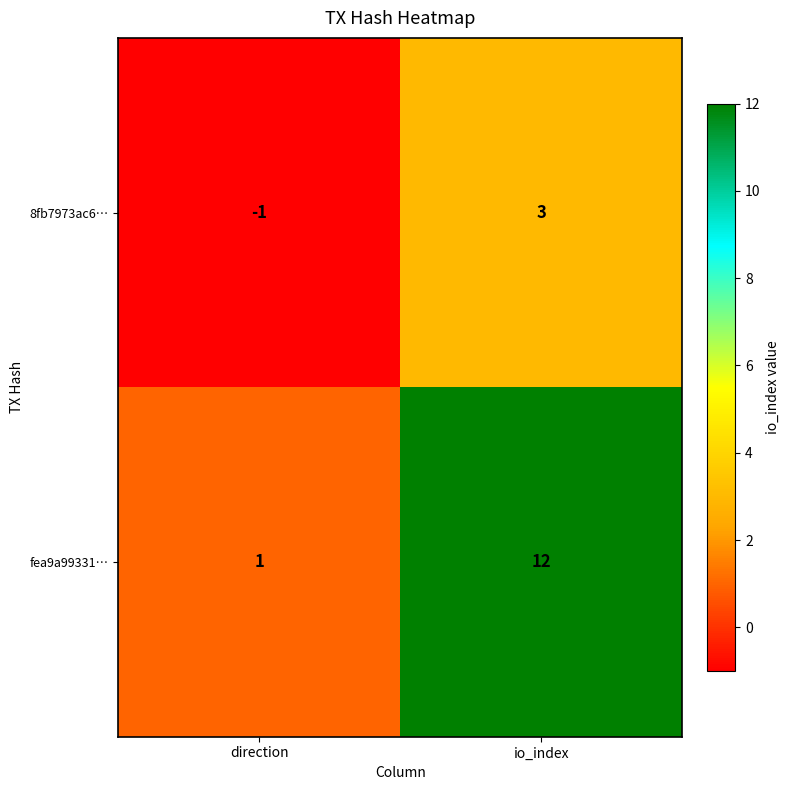

The value of 8fb7973ac6… at io_index is 3. True or false?

True